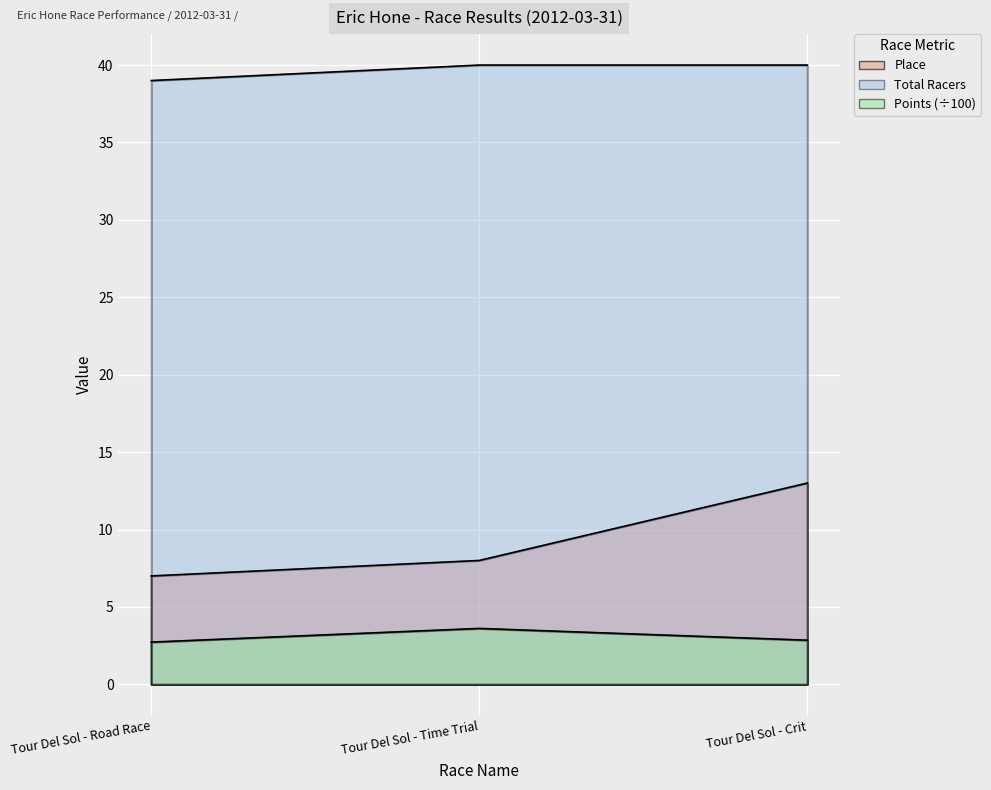

What are all the series names shown in the legend?

Place, Points, Total Racers